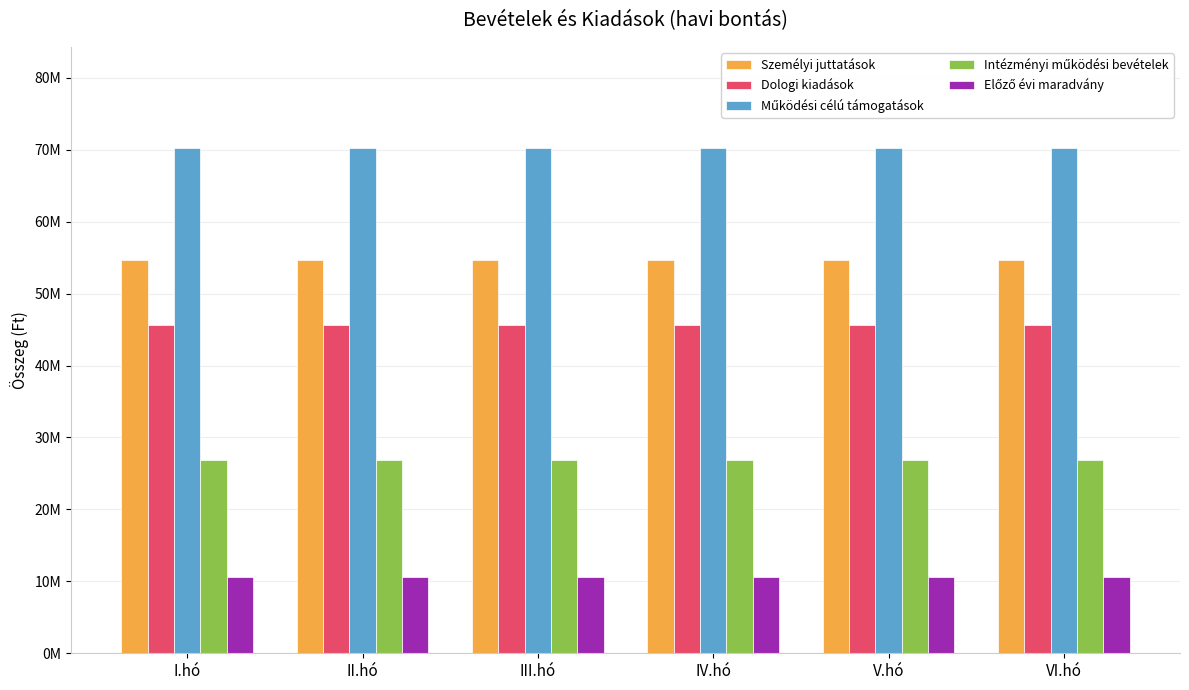

Which series has the largest range (max minus min)?

Személyi juttatások